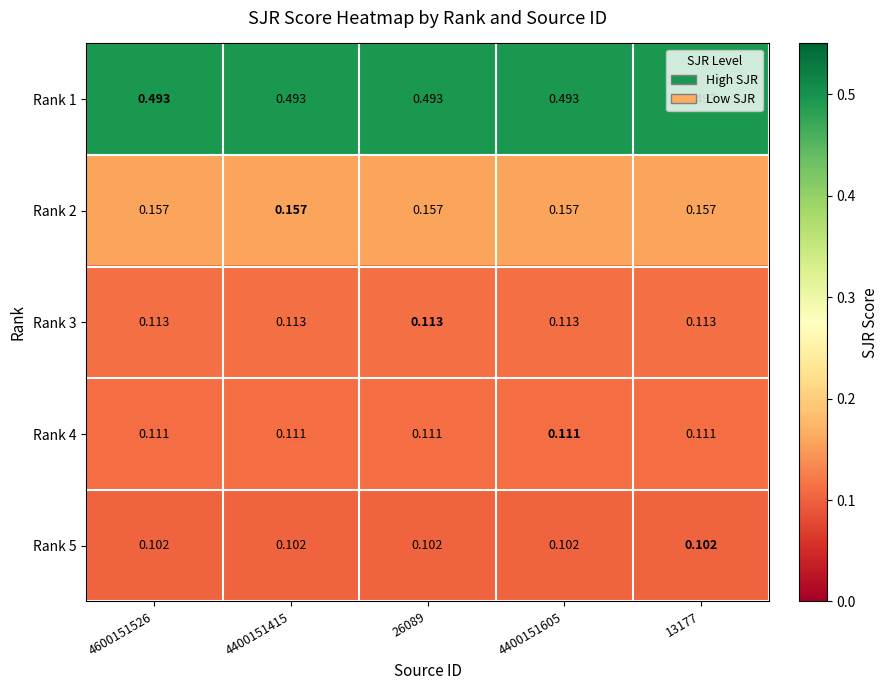

List the series in order of their peak value, highest first.

Rank 1, Rank 2, Rank 3, Rank 4, Rank 5